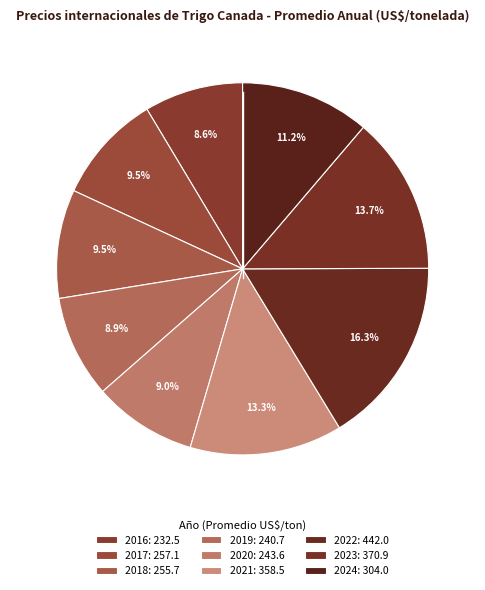

How many segments does this pie chart have?

9